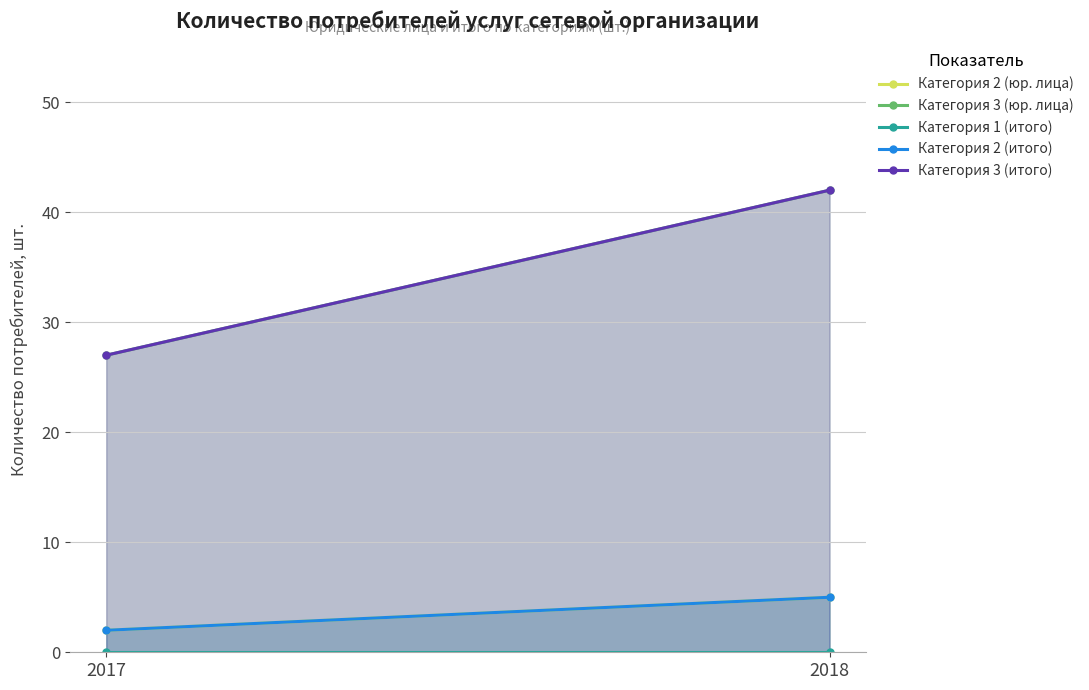

Is it true that Категория 3 (итого) equals 12 at 2017?

False